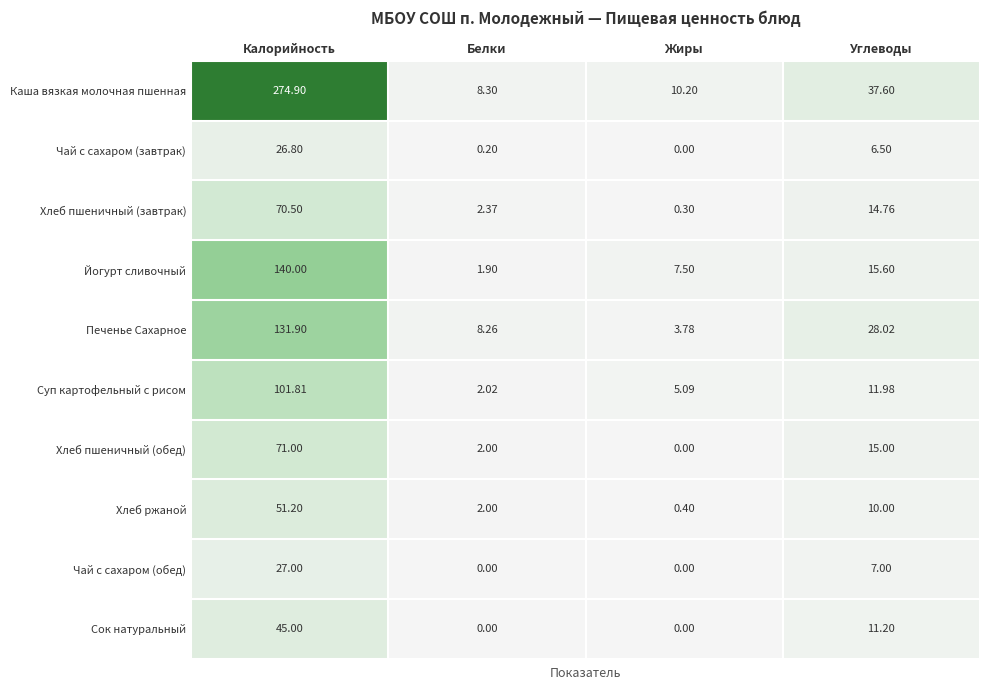

How many series are shown in this chart?

10